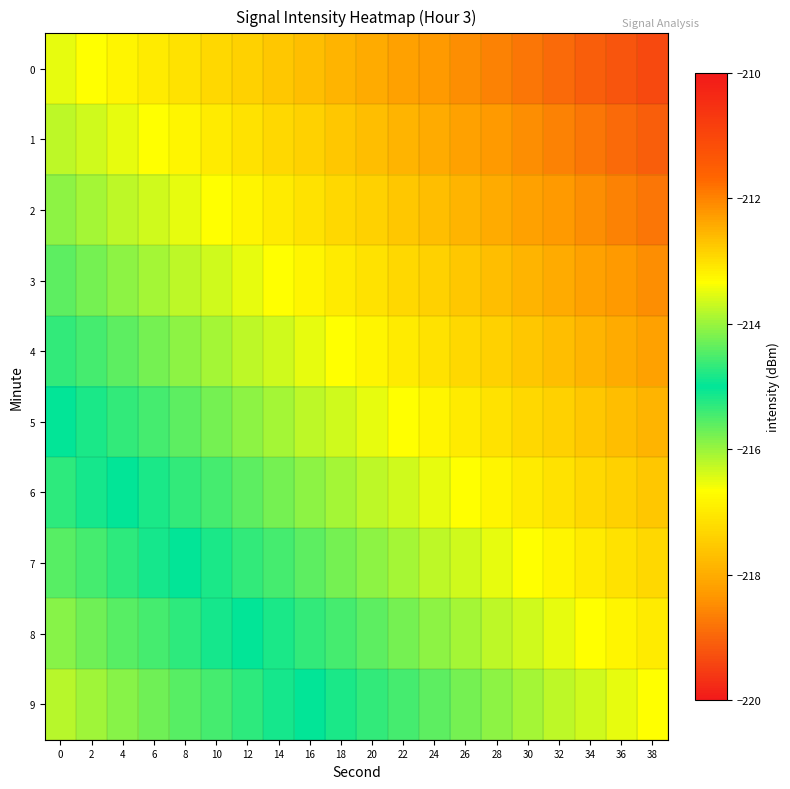

Between 4 and 8, which series saw the biggest shift?

row_1